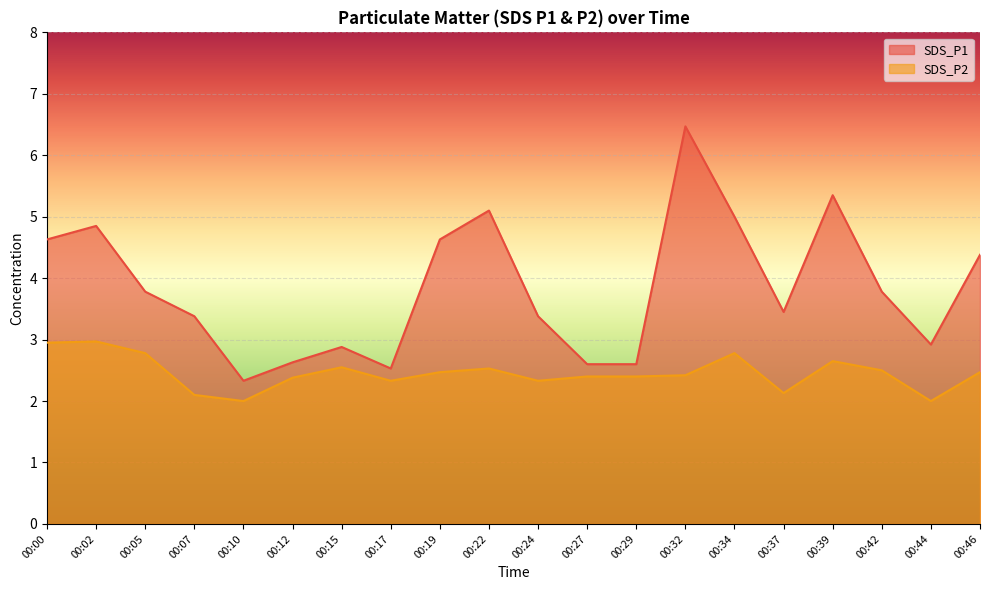

Is the value of SDS_P2 at 00:00 greater than the value of SDS_P1 at 00:10?

Yes